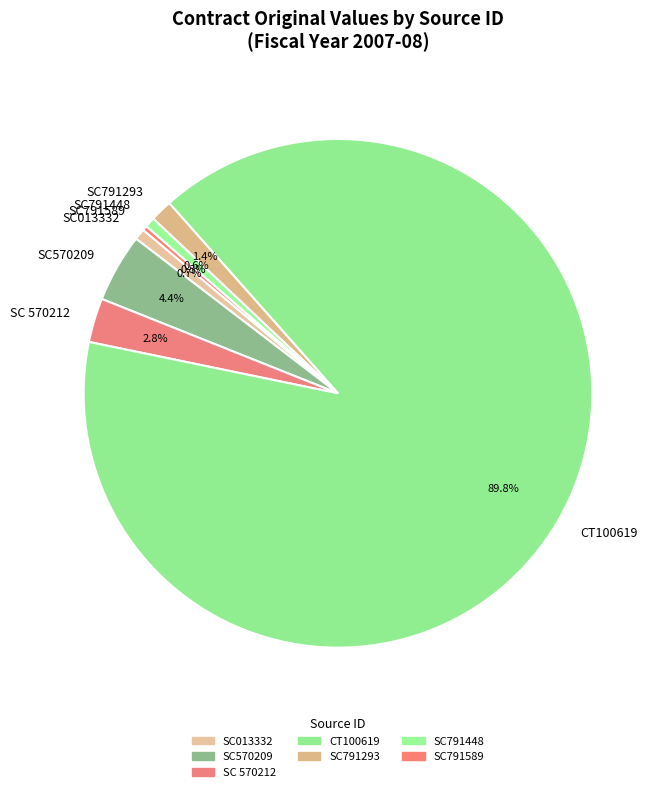

Approximately how many times larger is the value at SC791293 compared to SC570209?

0.3